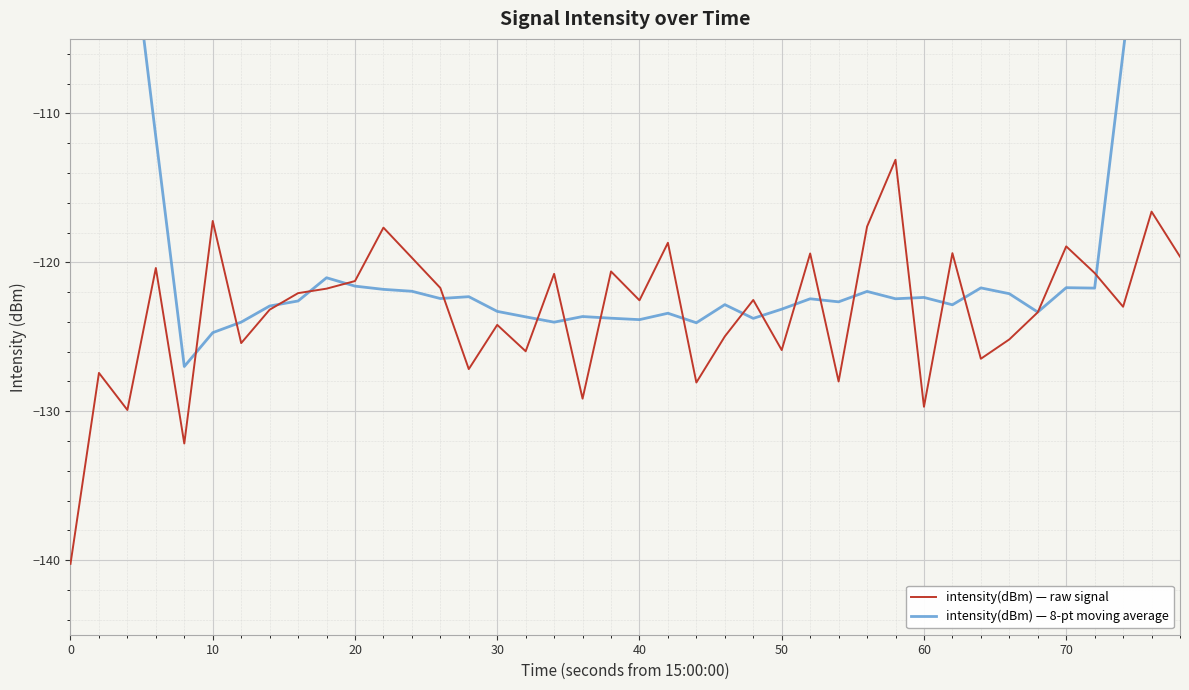

What is the maximum value for intensity(dBm) — raw signal?

-113.1